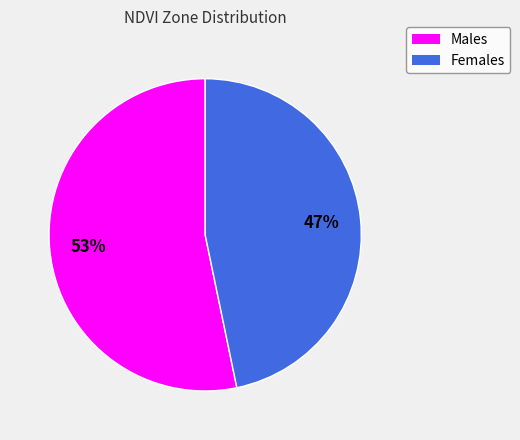

To the nearest percent, what is the average slice percentage?

50%